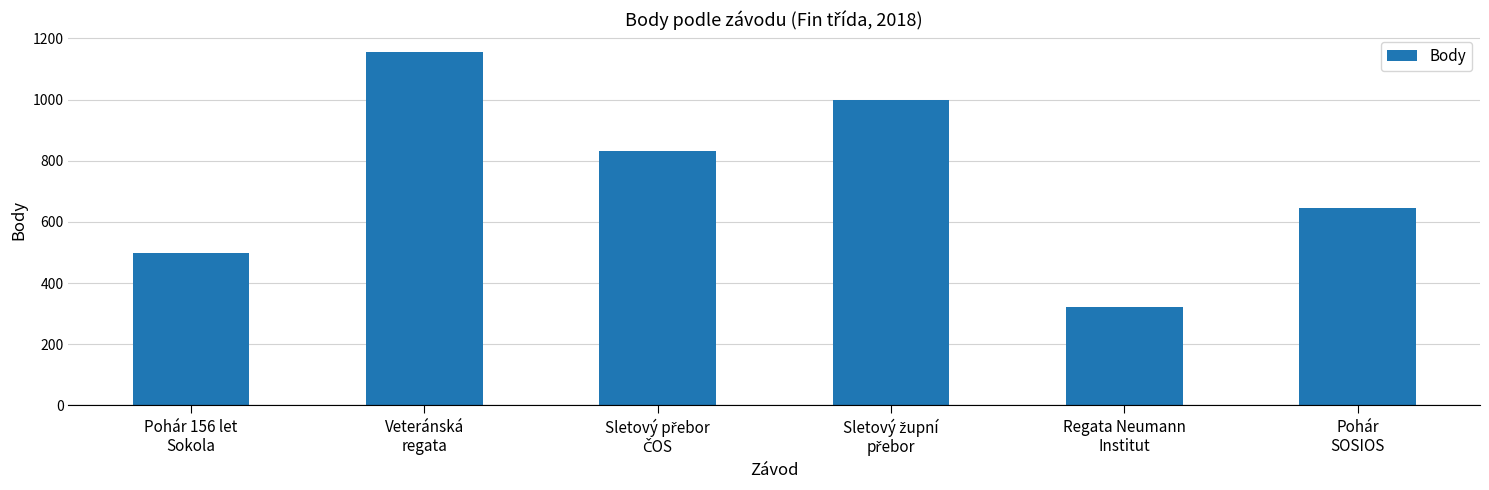

What is the minimum value shown in the chart?

323